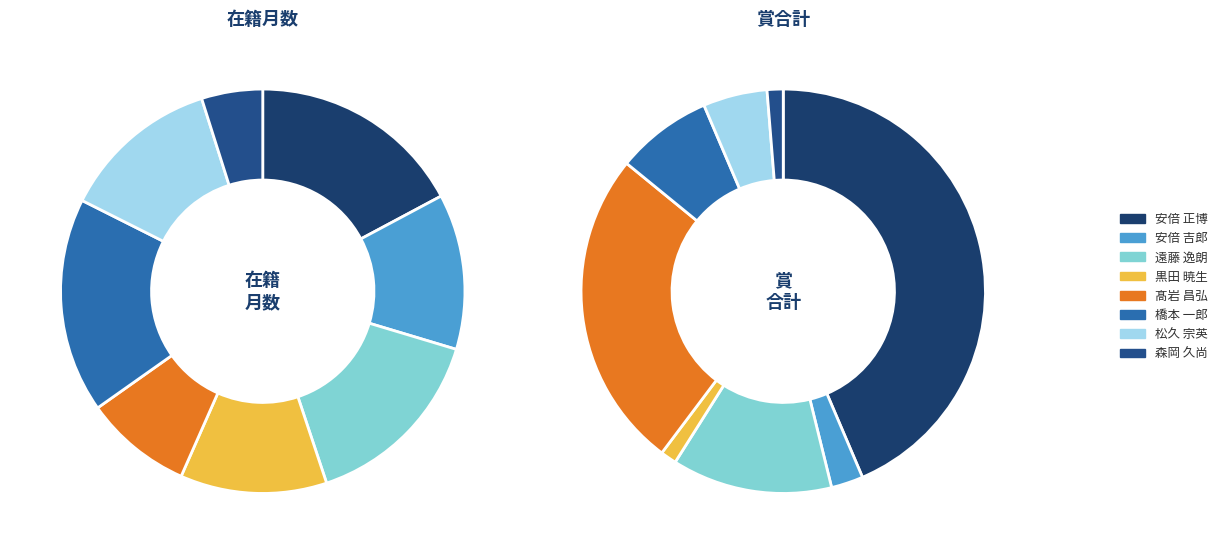

Which slice is the smallest?

森岡 久尚